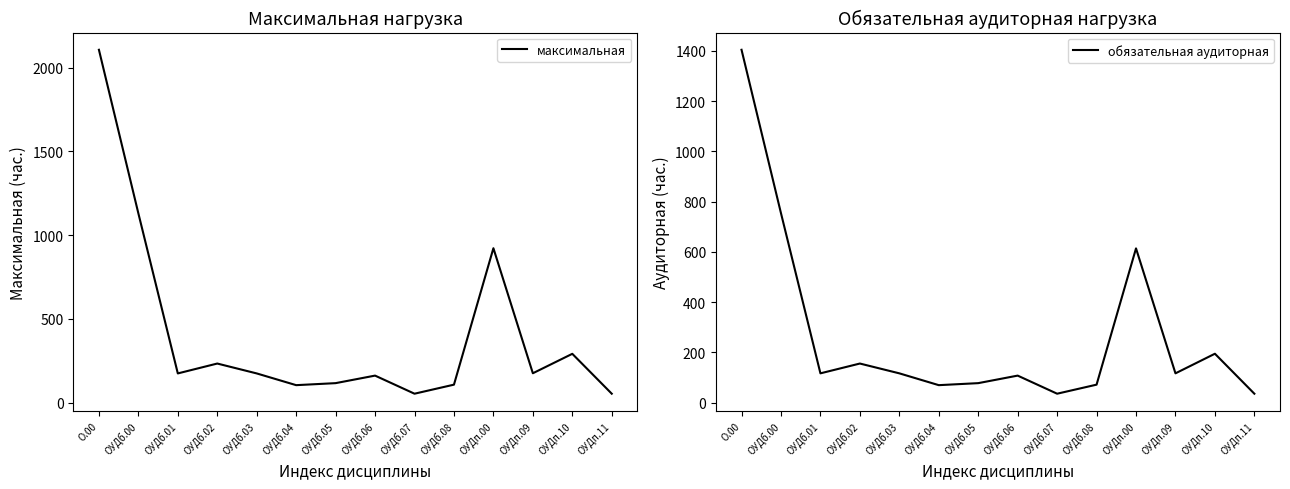

True or false: обязательная аудиторная and максимальная cross at least once.

False